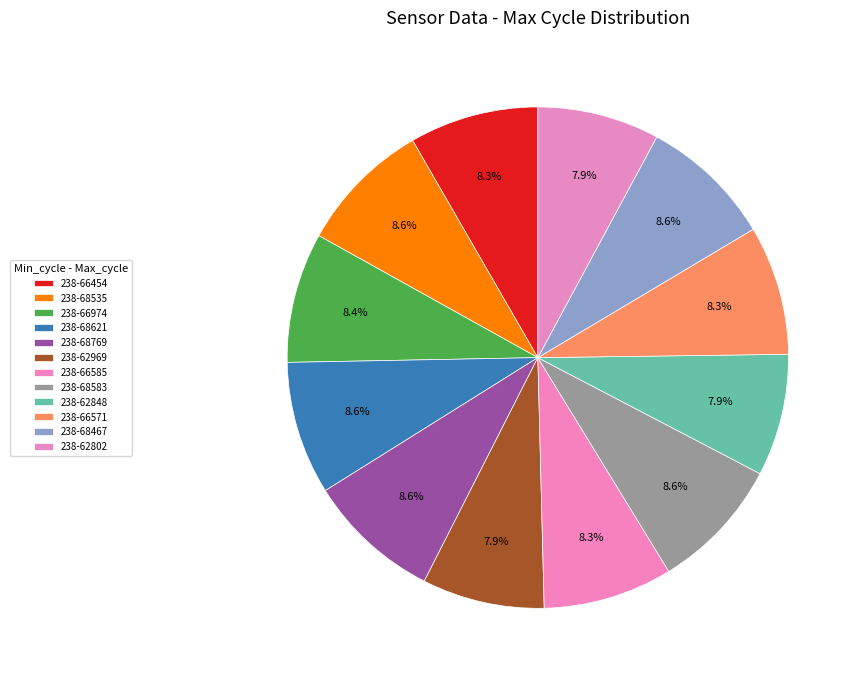

To the nearest percent, what portion does 238-62802 represent?

8%